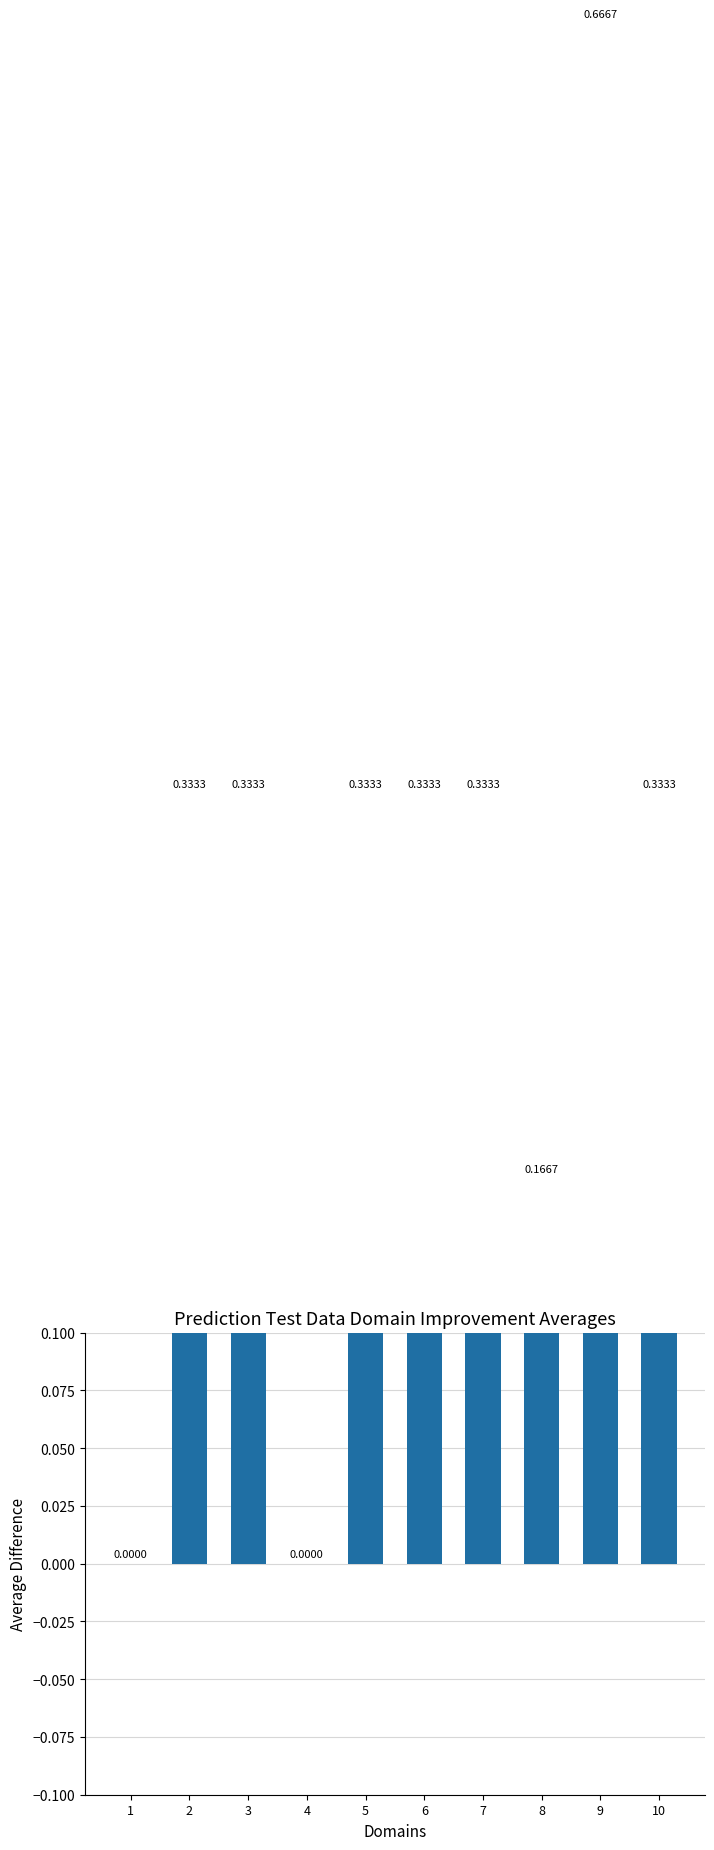

The chart shows a value of 0.5 at 2. True or false?

False